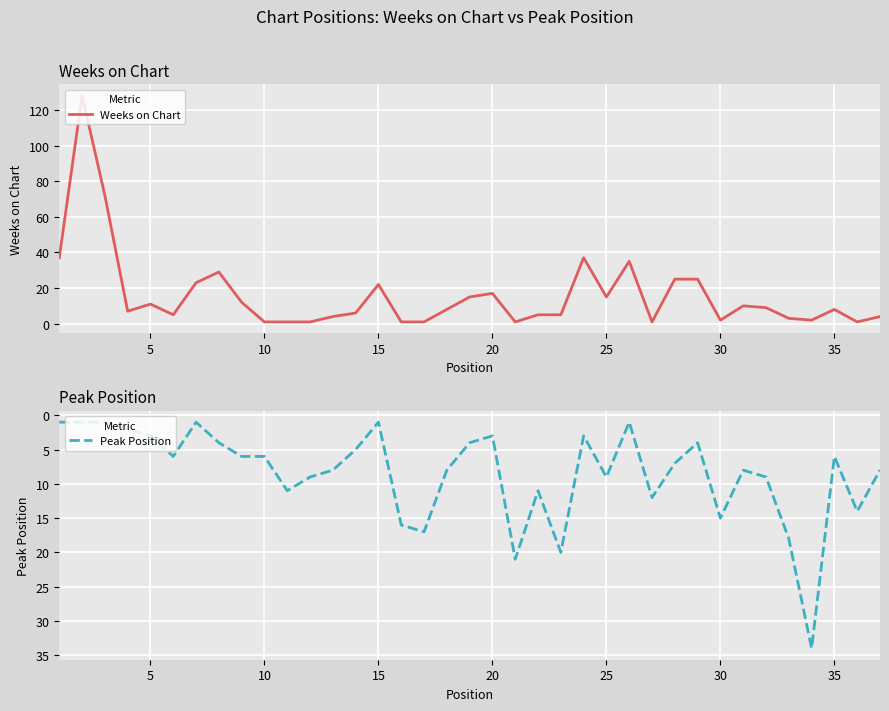

How many times do Peak Position and Weeks on Chart cross each other?

13